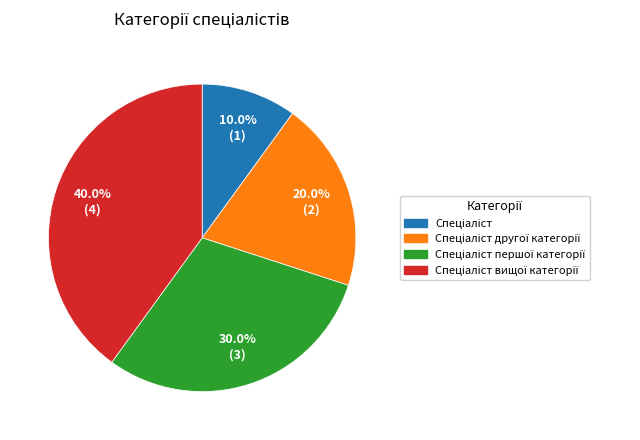

Is there any slice that represents more than half of the pie?

No